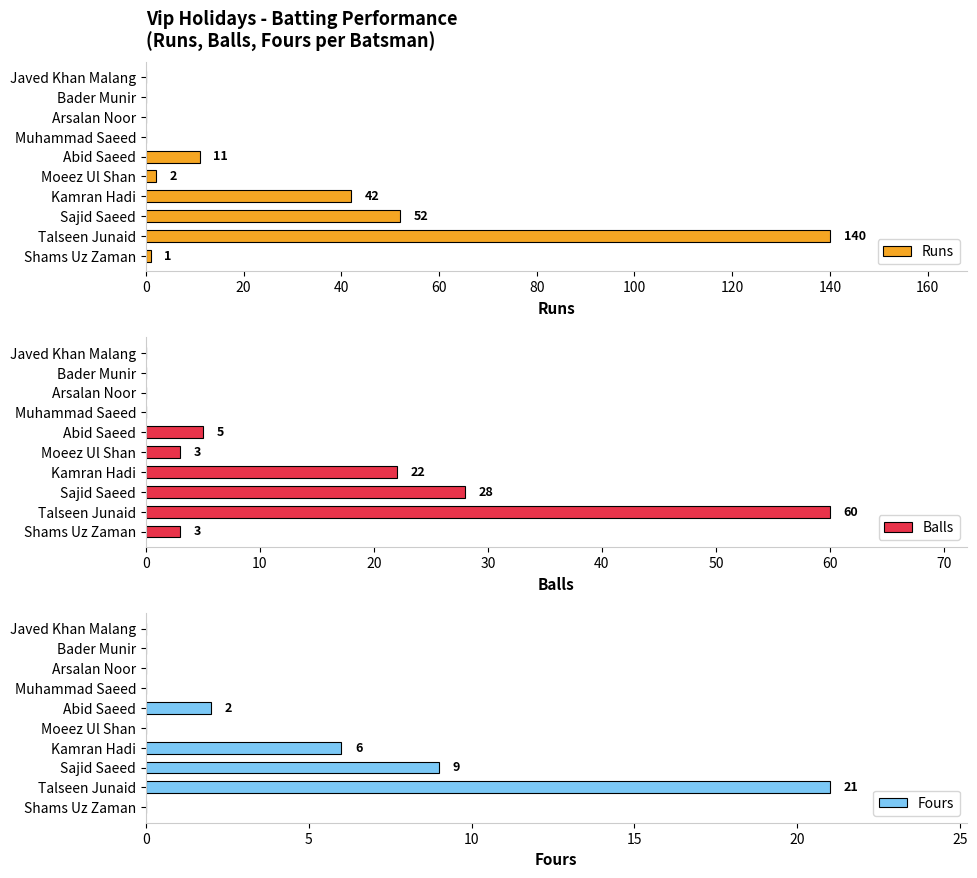

What is the difference between the Runs values at Abid Saeed and Shams Uz Zaman?

10